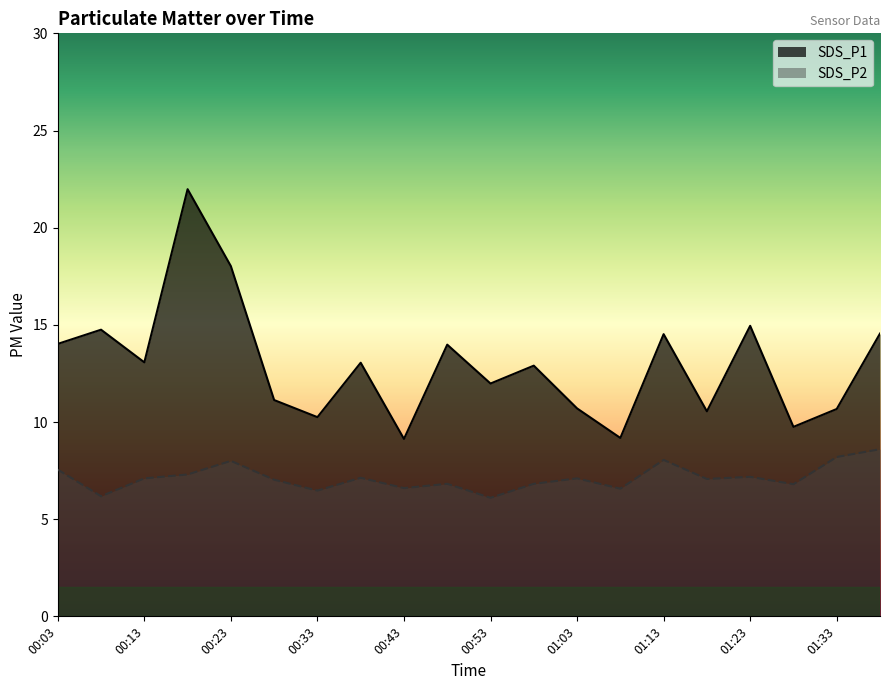

What is the difference between the highest and lowest values at 00:28?

4.1